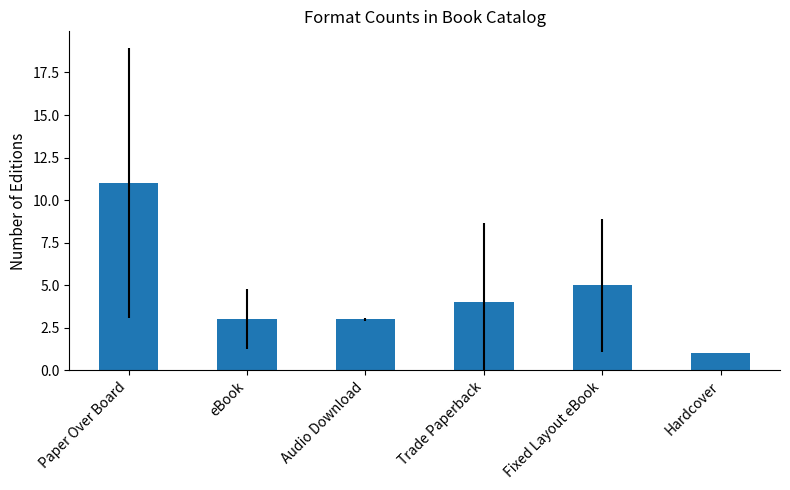

What is the ratio of the value at eBook to the value at Hardcover?

3.0